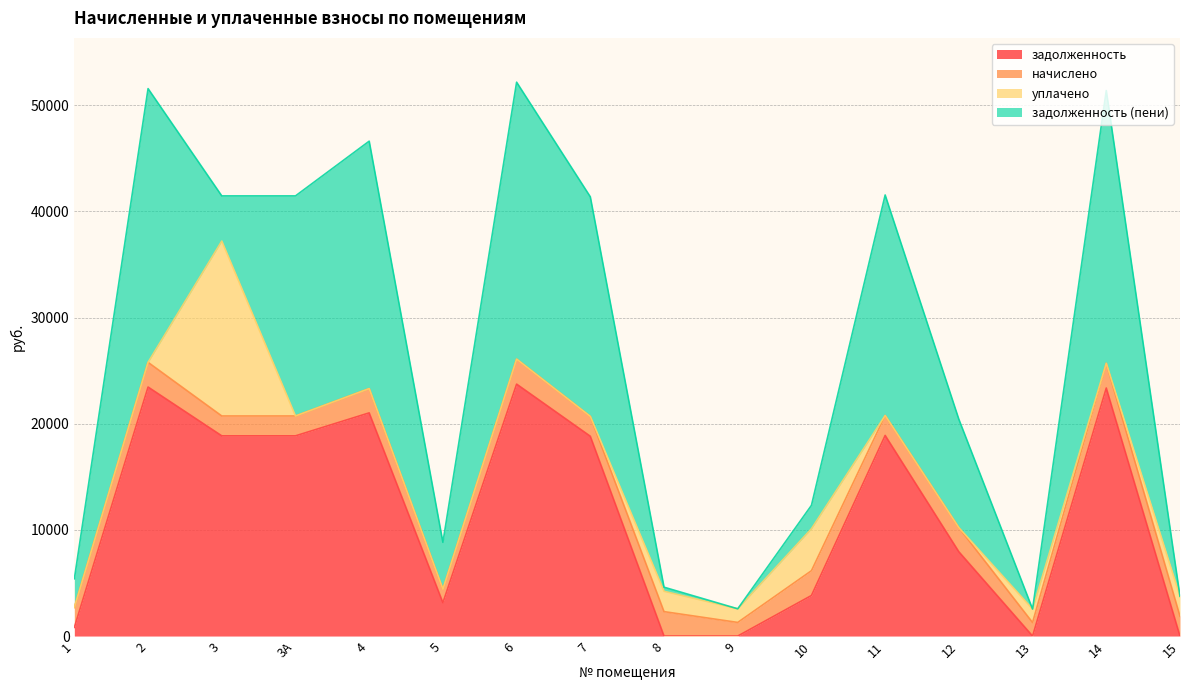

Which category has the lowest value across all series?

8